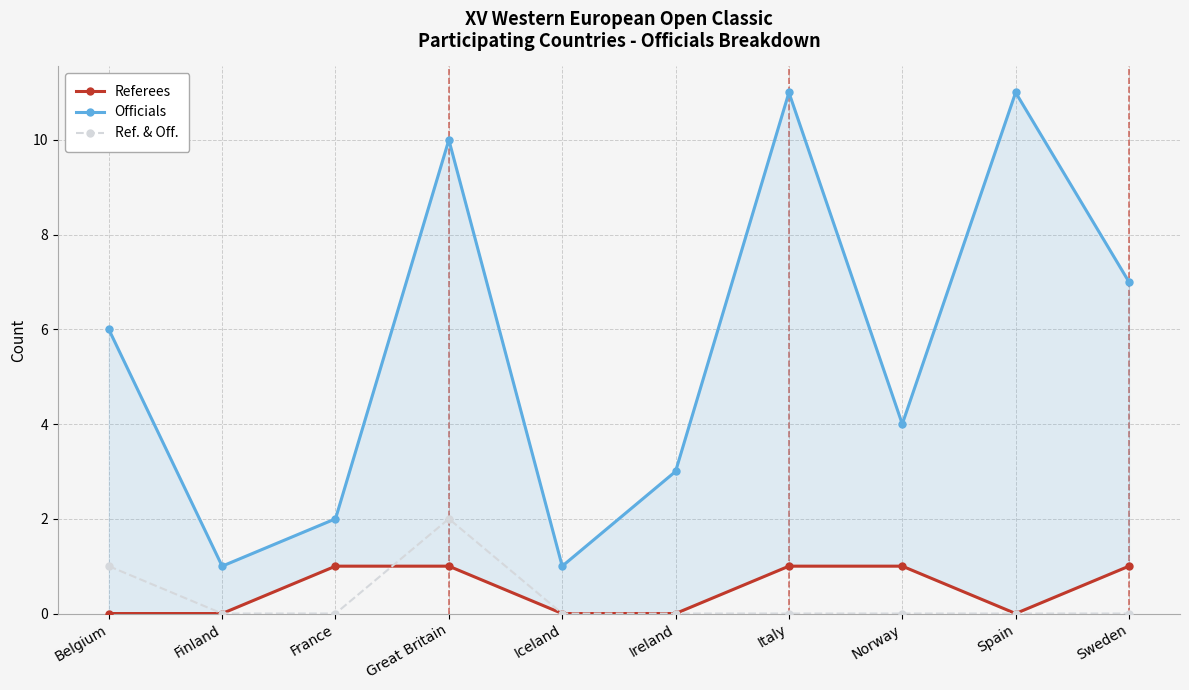

How many values in the Officials series are below 6?

5